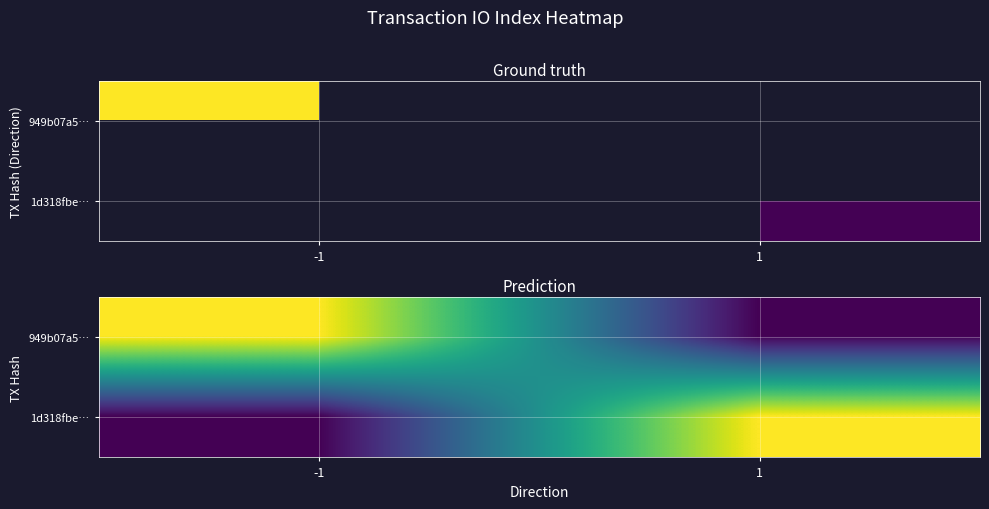

Count the number of categories in the chart.

2